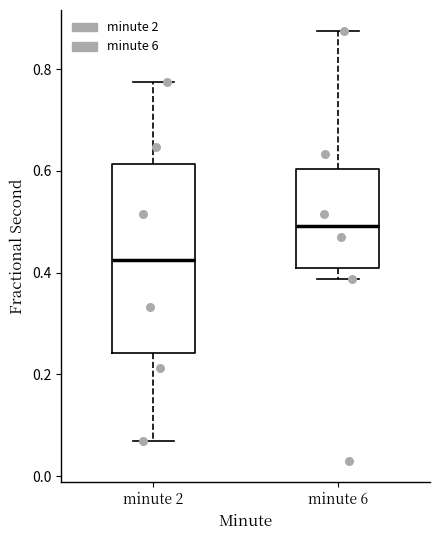

Reading left to right, read every box against the y-axis: the position of its median line, the range the box covers, and the ends of its whiskers. The values are not printed on the chart, so give them approximately, as read against the axis.

minute 2: median 0.42, box 0.24 to 0.62, whiskers 0.06 to 0.78
minute 6: median 0.50, box 0.40 to 0.60, whiskers 0.38 to 0.88